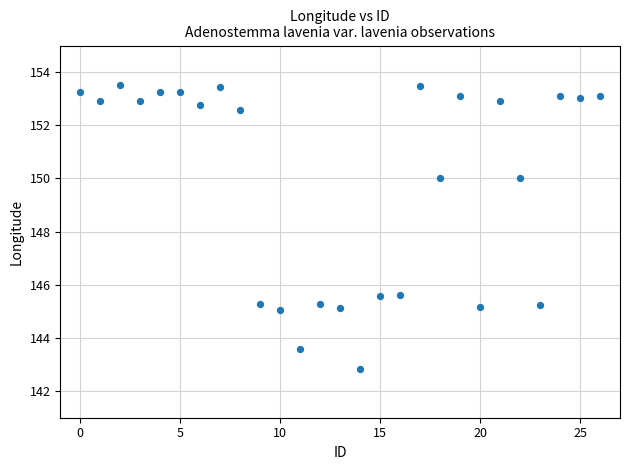

What is the range of Y values (max minus min)?

10.7